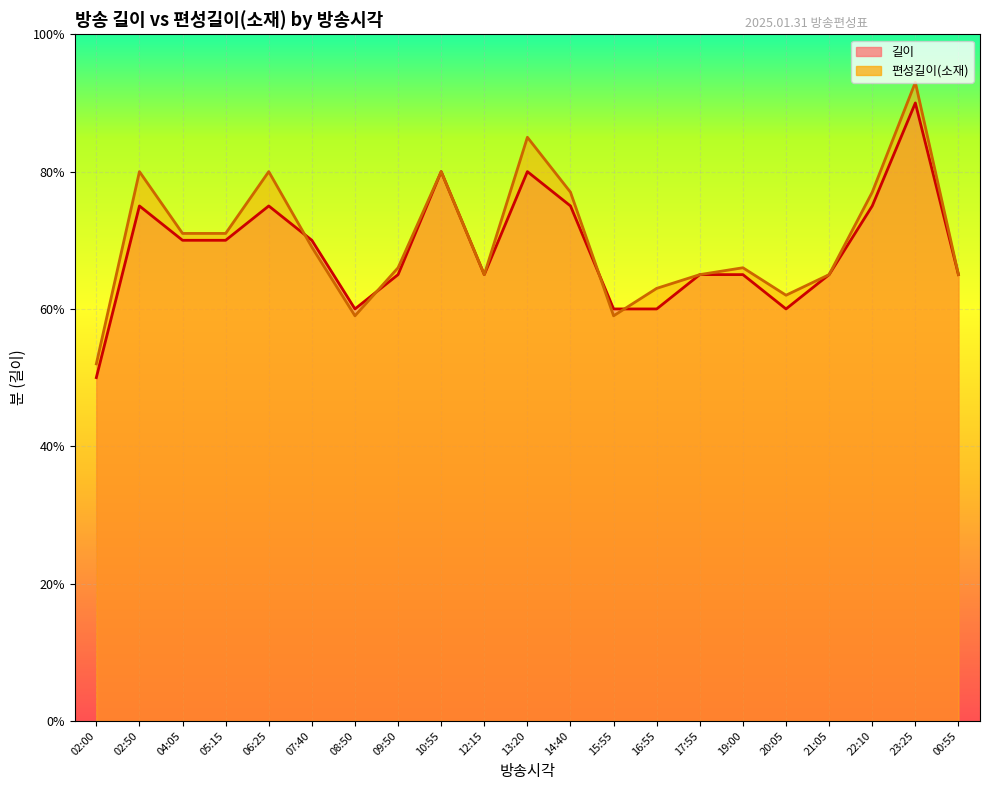

How many values in the 길이 series exceed 65?

10